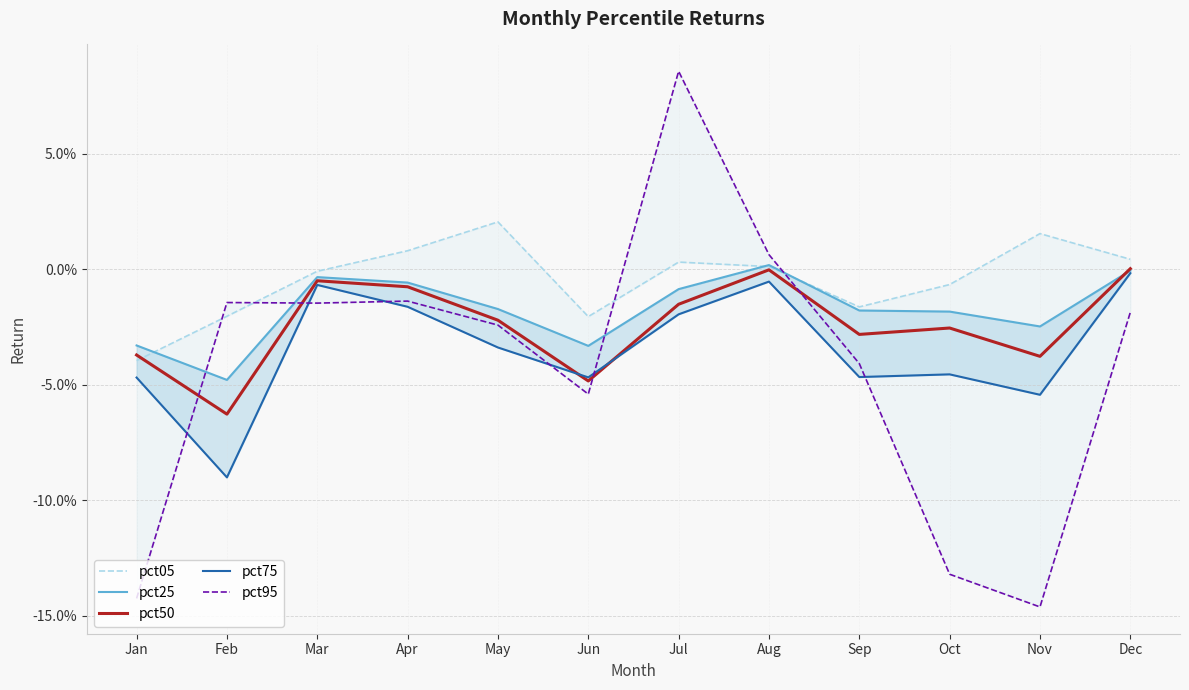

Reading right to left, list all the values displayed in this chart.

pct05: 0.0	0.0	-0.0	-0.0	0.0	0.0	-0.0	0.0	0.0	-0.0	-0.0	-0.0
pct25: -0.0	-0.0	-0.0	-0.0	0.0	-0.0	-0.0	-0.0	-0.0	-0.0	-0.0	-0.0
pct50: 0.0	-0.0	-0.0	-0.0	-0.0	-0.0	-0.0	-0.0	-0.0	-0.0	-0.1	-0.0
pct75: -0.0	-0.1	-0.0	-0.0	-0.0	-0.0	-0.0	-0.0	-0.0	-0.0	-0.1	-0.0
pct95: -0.0	-0.1	-0.1	-0.0	0.0	0.1	-0.1	-0.0	-0.0	-0.0	-0.0	-0.1